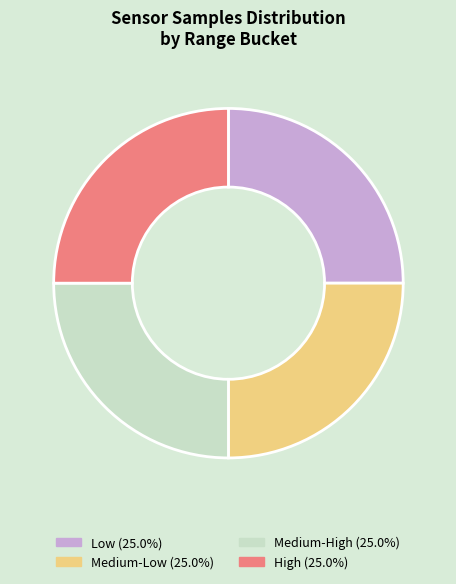

Is there a majority slice in this chart?

No